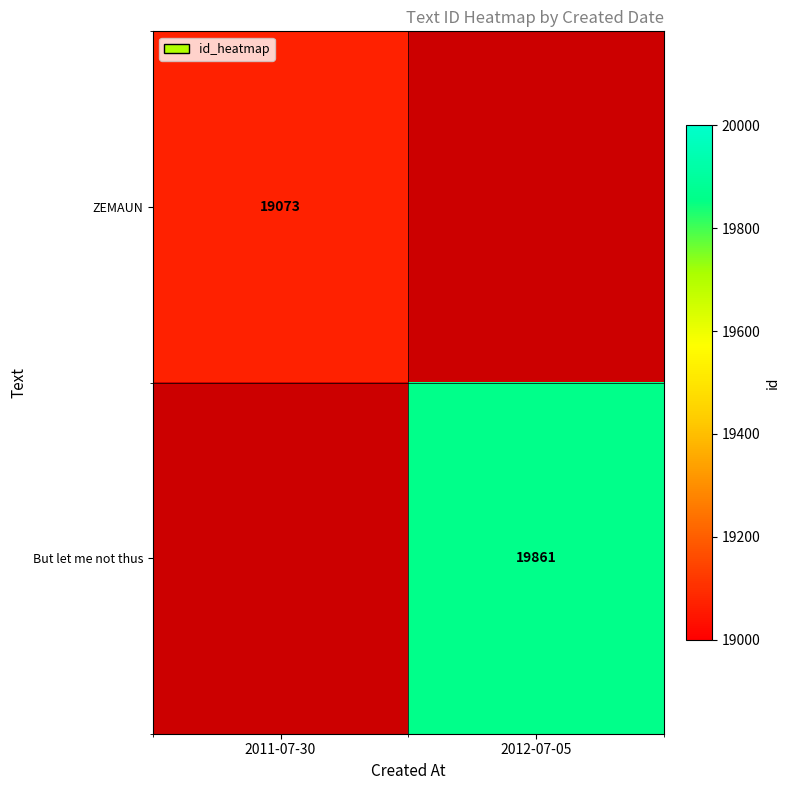

True or false: But let me not thus has a value of 19861 at 2012-07-05.

True